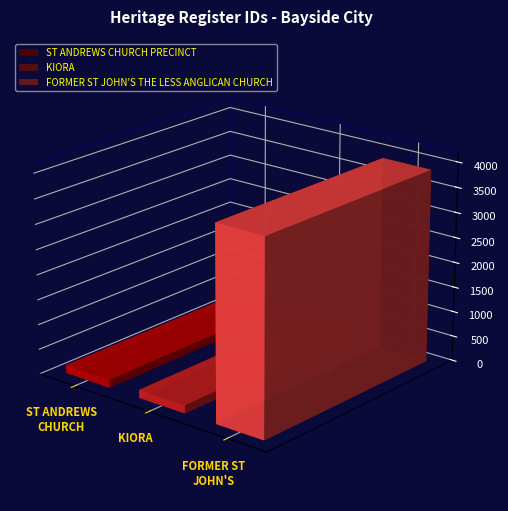

Where does the data first go above 161?

FORMER ST JOHN'S THE LESS ANGLICAN CHURCH